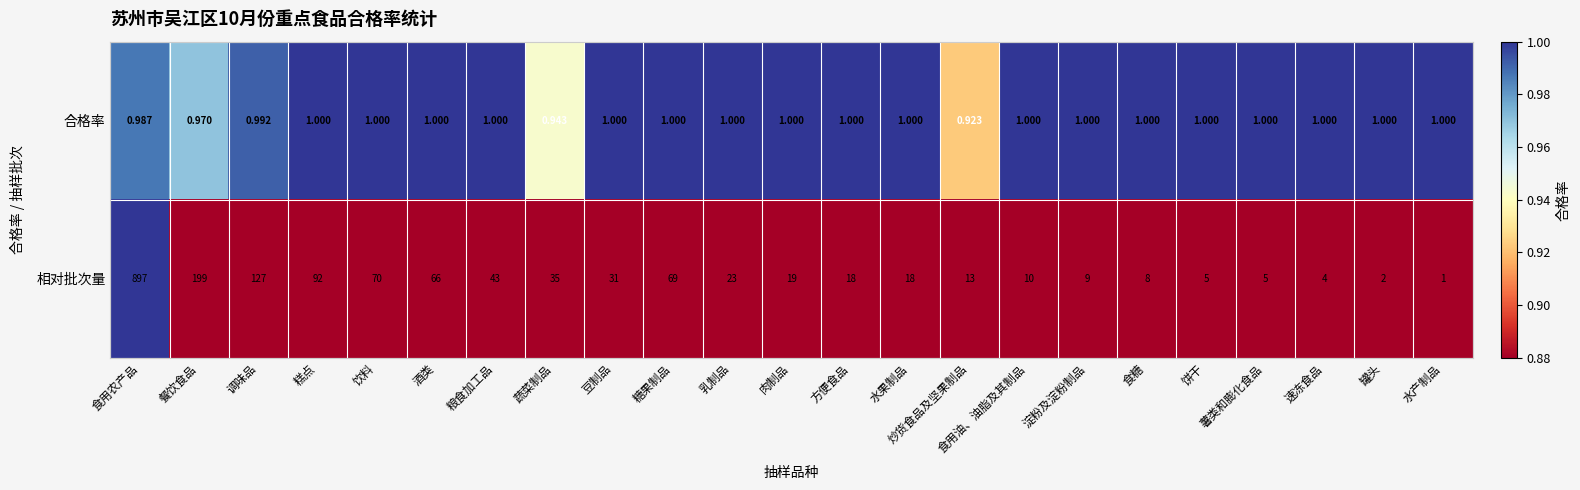

Which series has the widest spread of values?

相对批次量